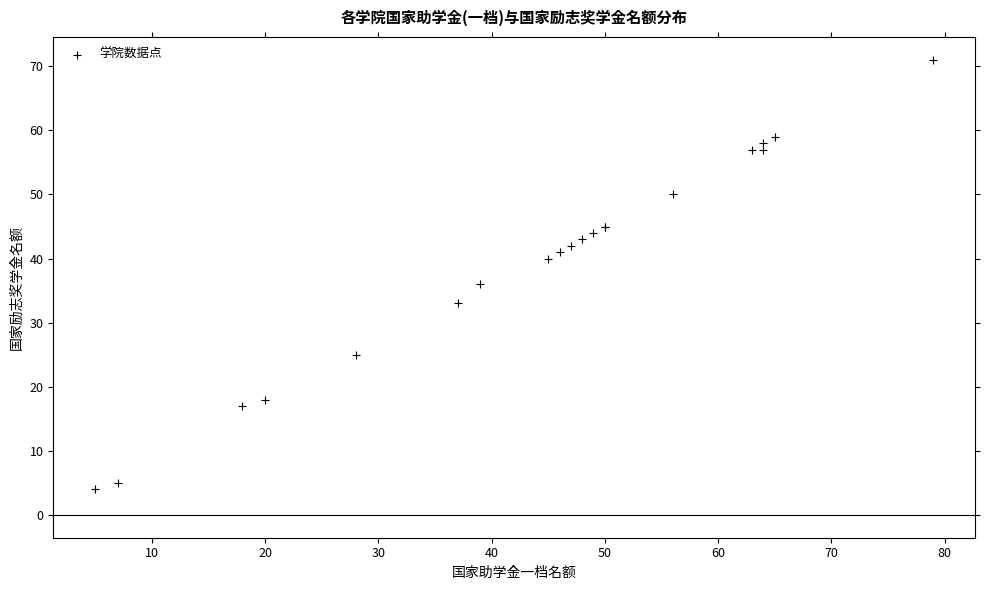

What Y value in the scatter plot is closest to 37?

36